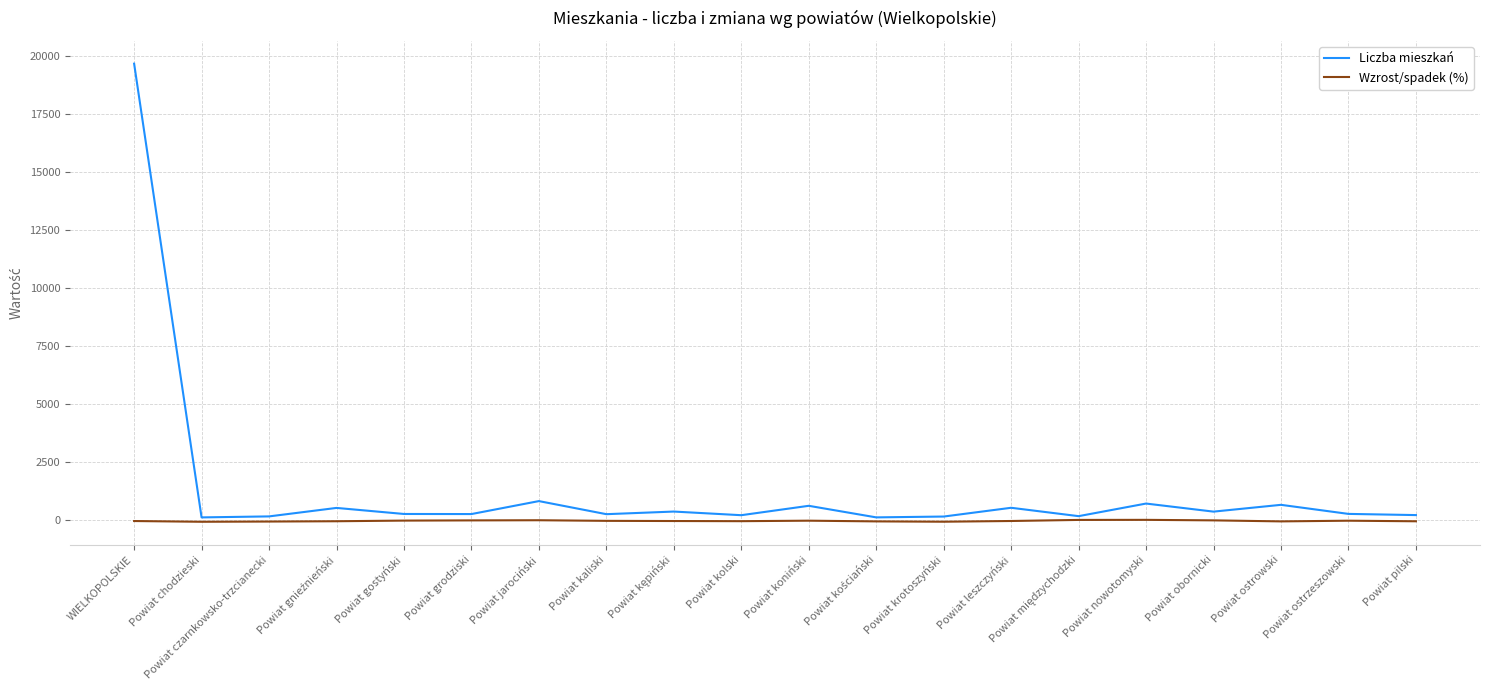

Which series has the widest spread of values?

Liczba mieszkań